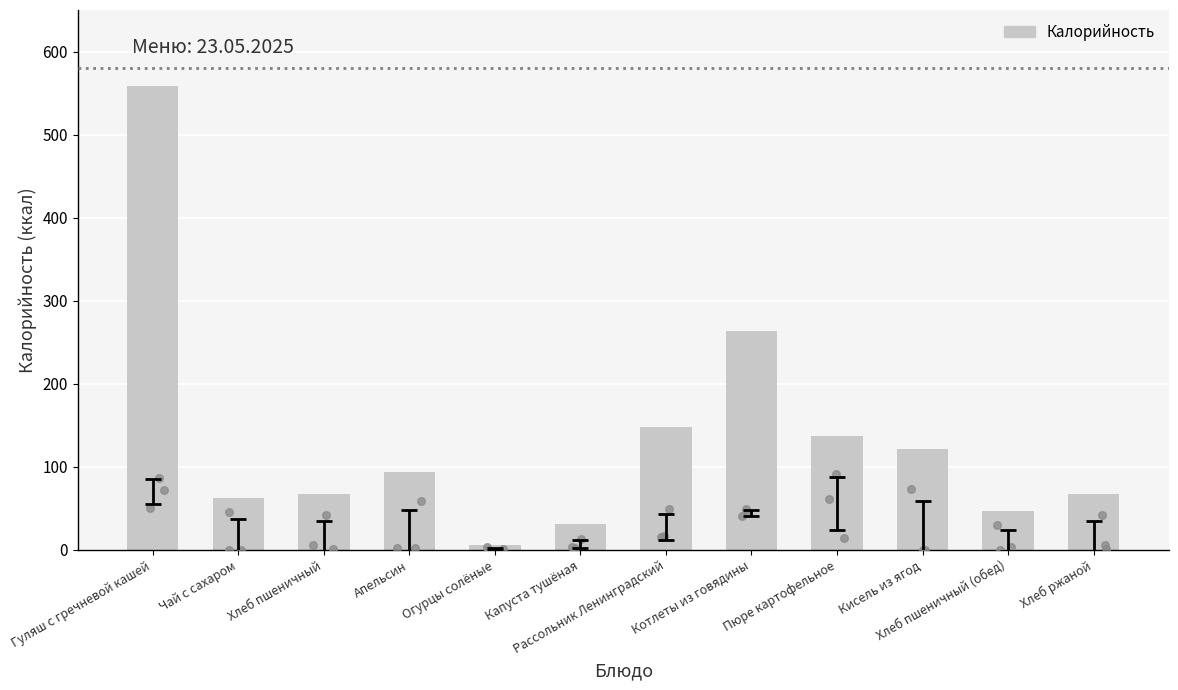

What is the ratio of the value at Апельсин to the value at Рассольник Ленинградский?

0.6